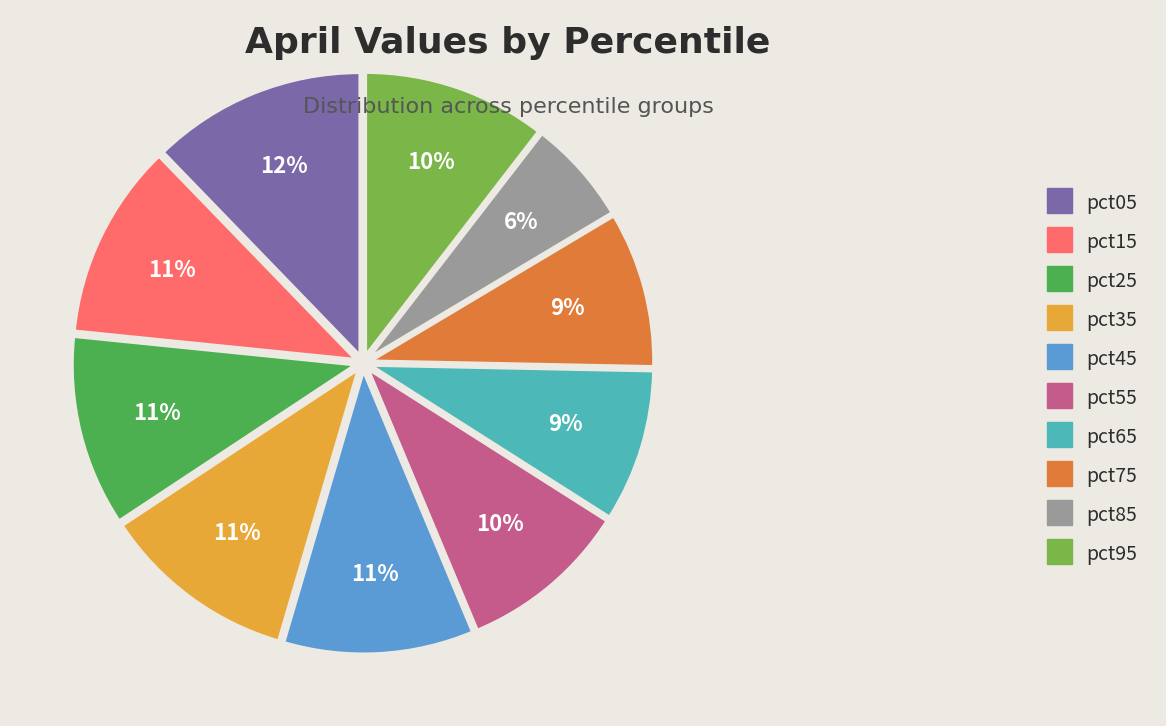

Which has a higher value, pct25 or pct05?

pct05